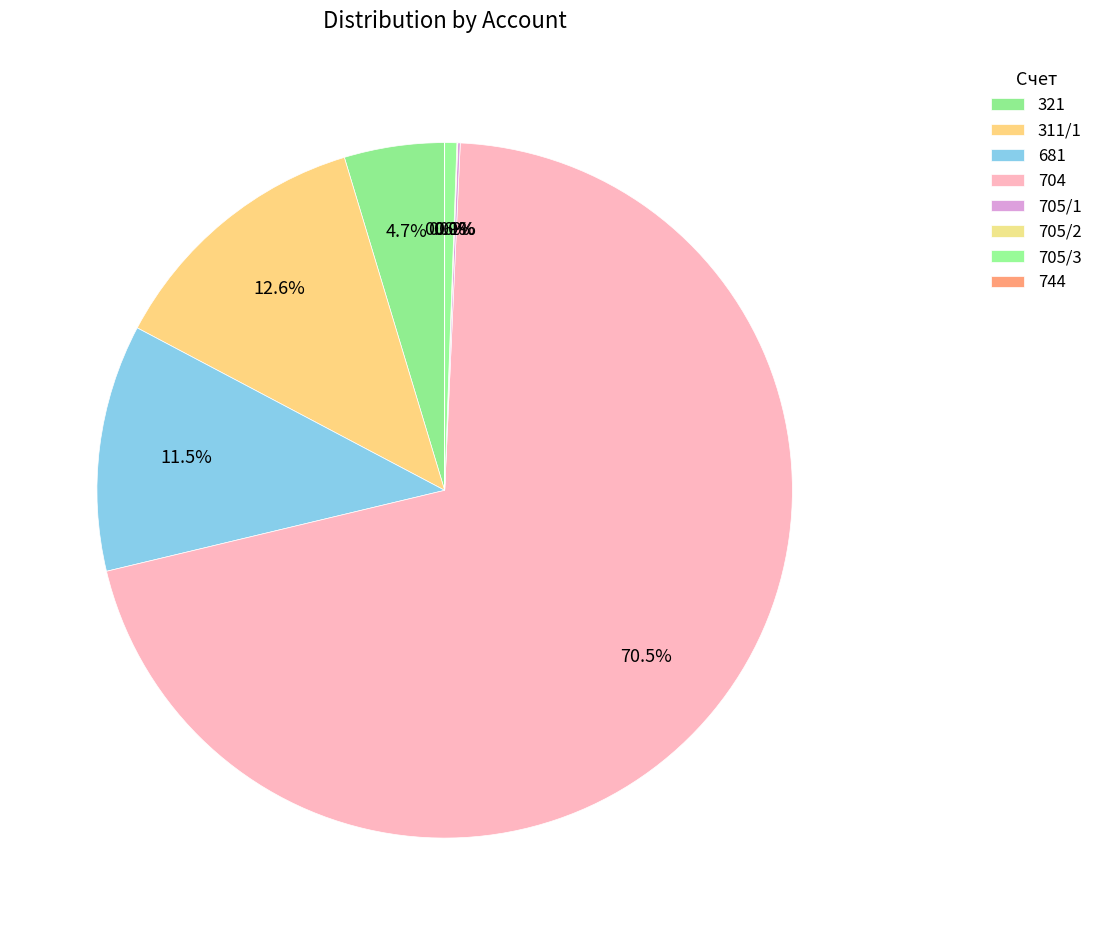

Between 311/1 and 321, which is larger?

311/1